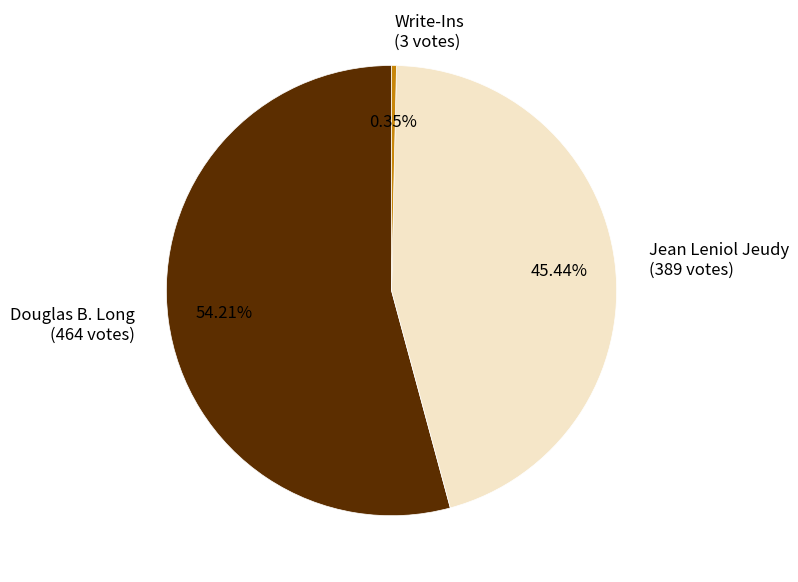

How many segments does this pie chart have?

3